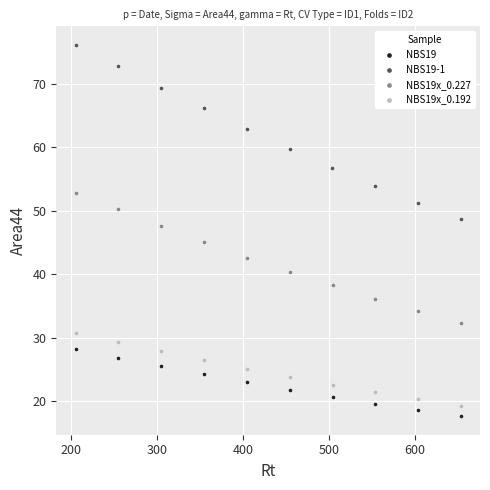

Which series has the largest Y range (max minus min)?

NBS19-1